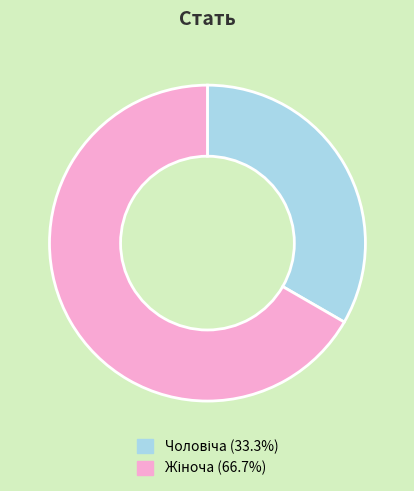

Is there a majority slice in this chart?

Yes